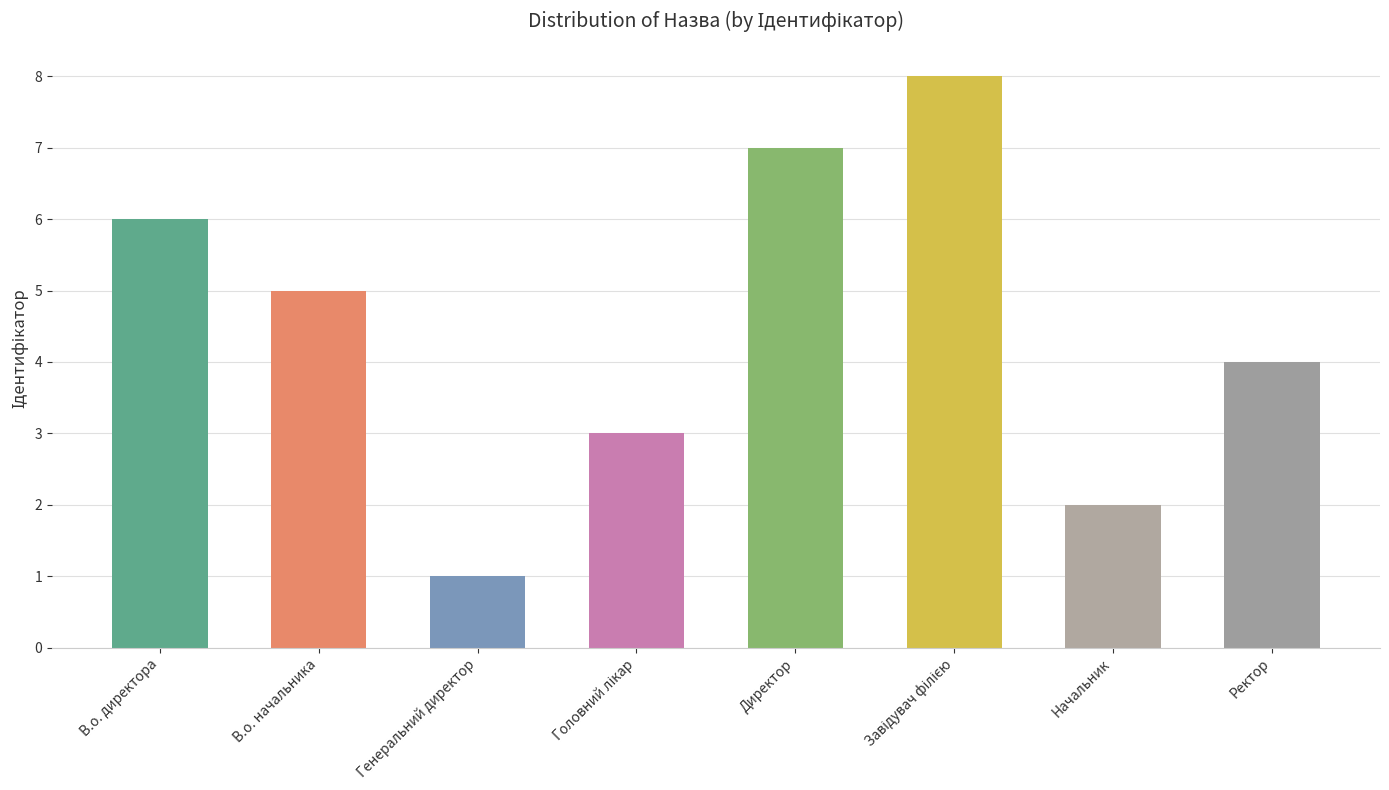

What is the greatest value displayed?

8